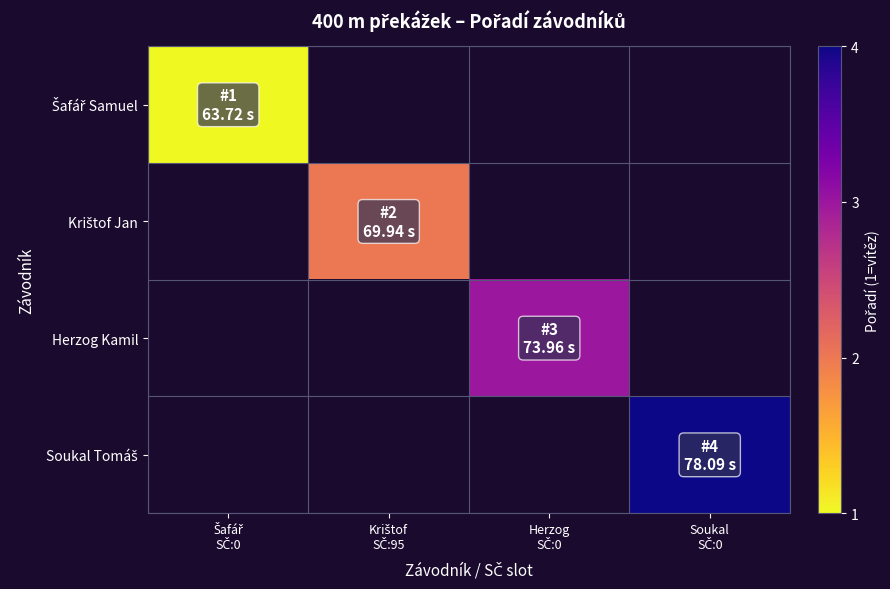

Which category has the lowest value across all series?

Šafář
SČ:0